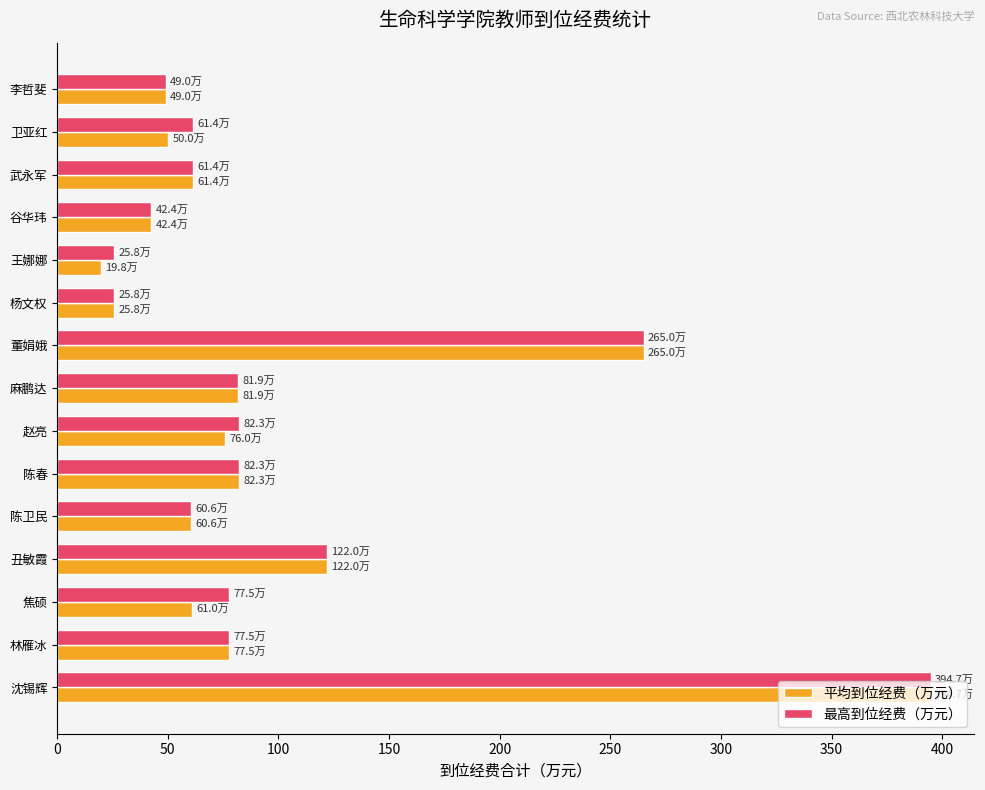

Is the value of 平均到位经费（万元） at 李哲斐 greater than the value of 最高到位经费（万元） at 麻鹏达?

No